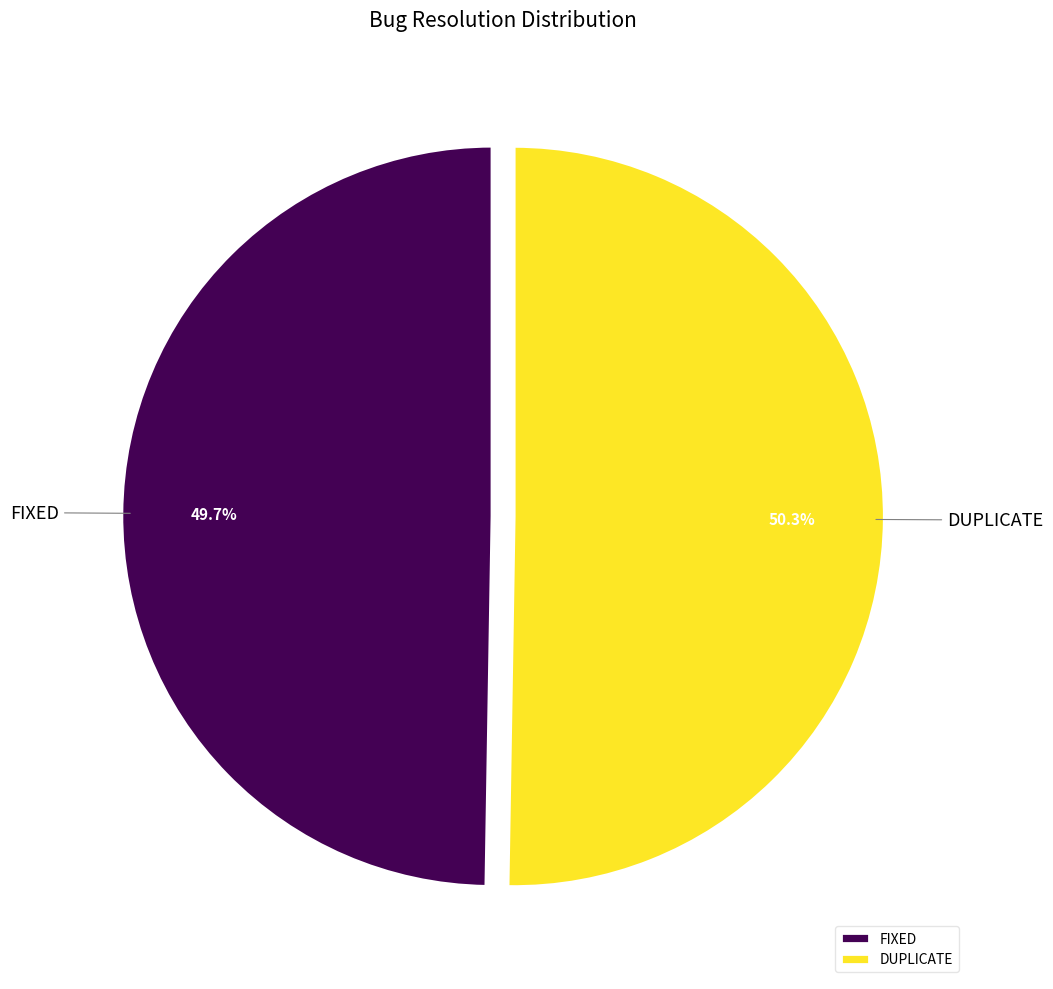

What is the smallest slice in the pie chart?

FIXED